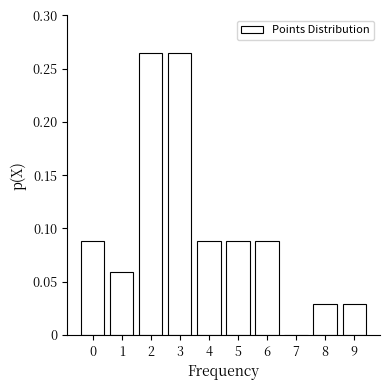

Is it true that the value at 7 is -0.2?

False